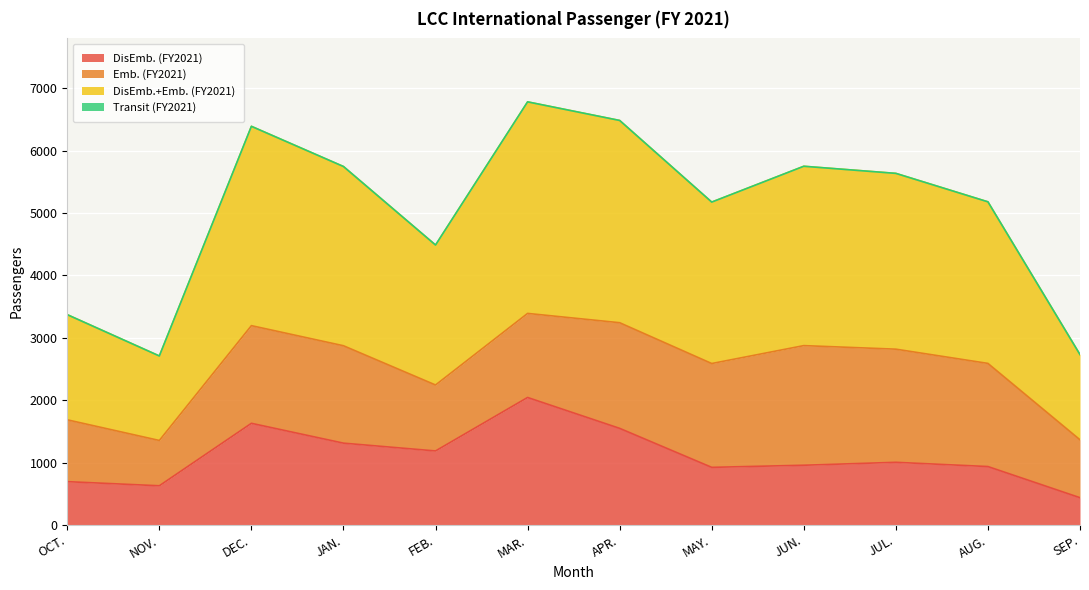

Is the value of DisEmb.+Emb. (FY2021) at SEP. greater than the value of DisEmb. (FY2021) at JAN.?

Yes